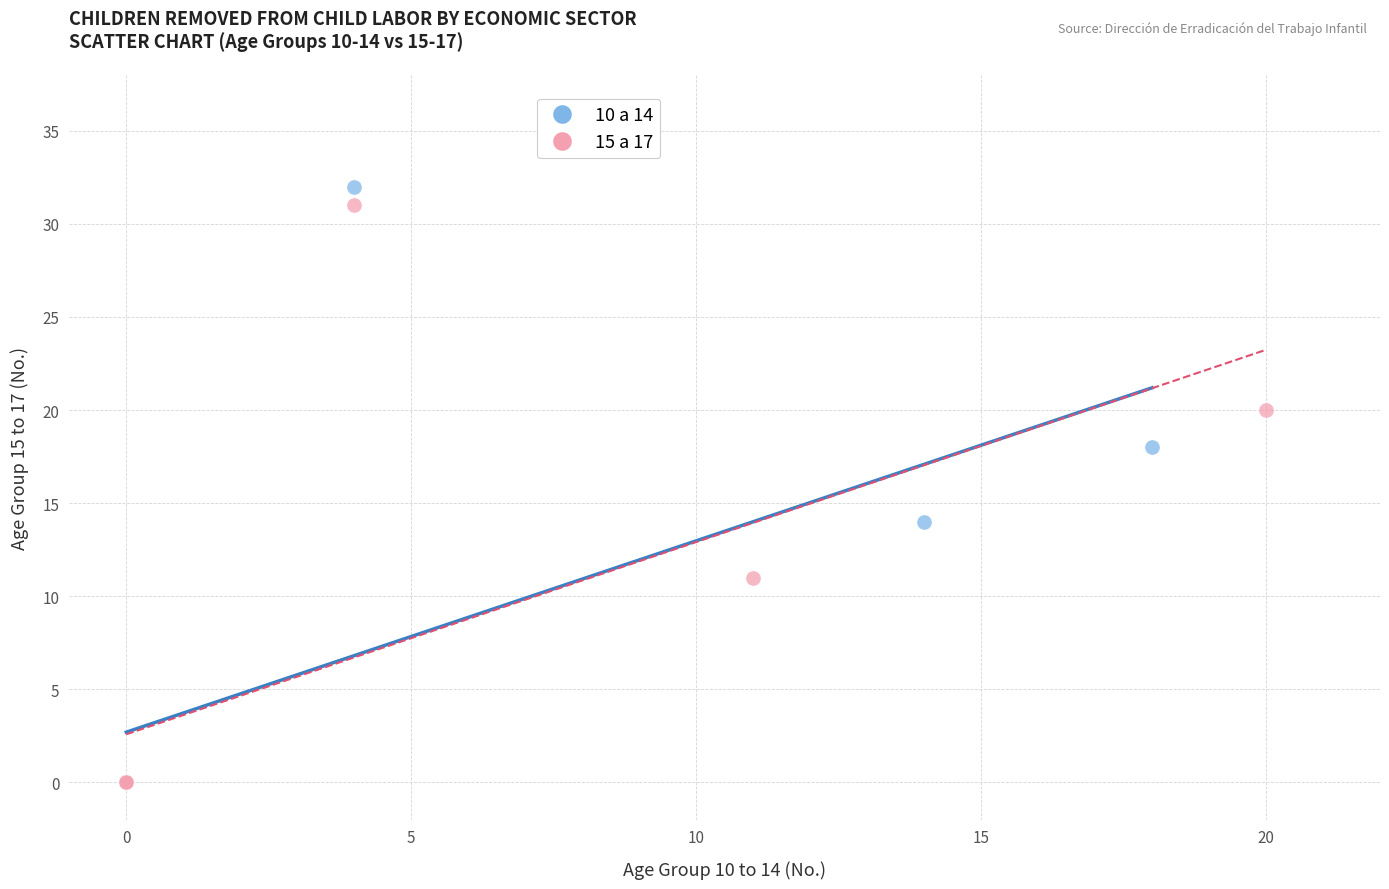

Which series has the largest Y range (max minus min)?

10 a 14